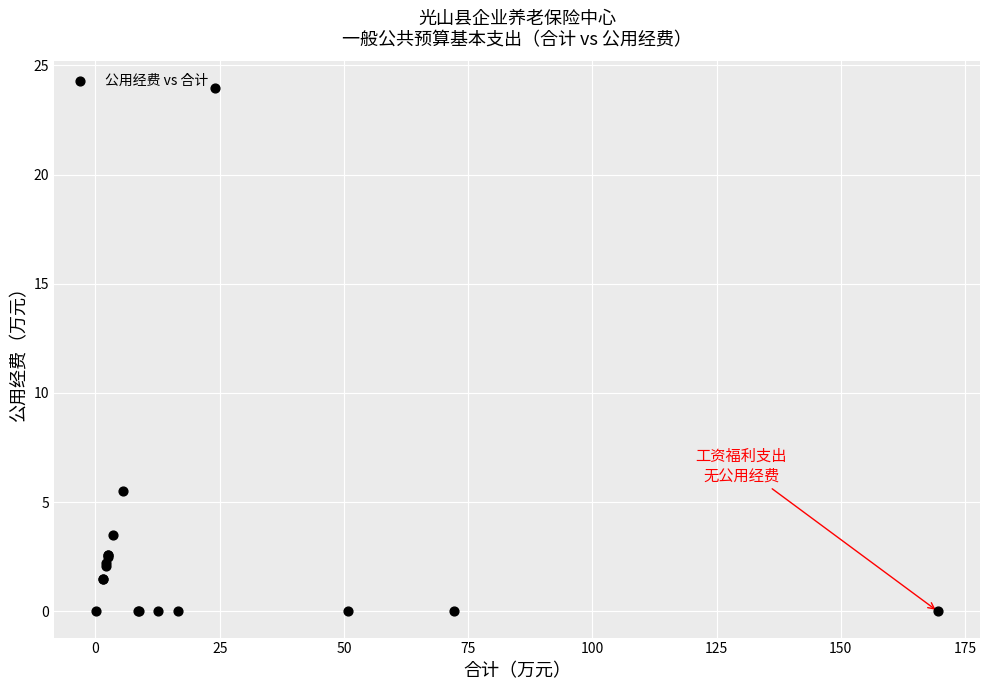

What Y value in the scatter plot is closest to 11?

5.5